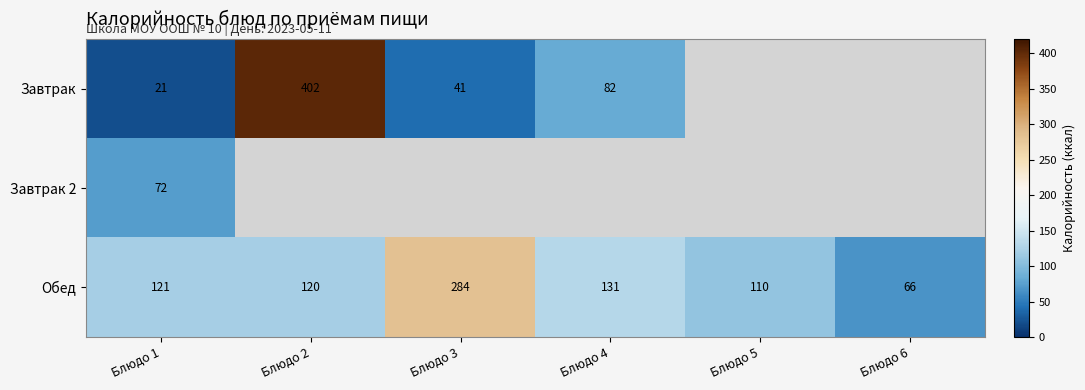

Rank the categories by Обед value from lowest to highest.

Блюдо 6, Блюдо 5, Блюдо 2, Блюдо 1, Блюдо 4, Блюдо 3